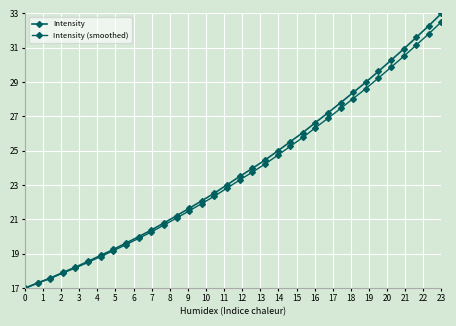

Count the number of data series in this chart.

2